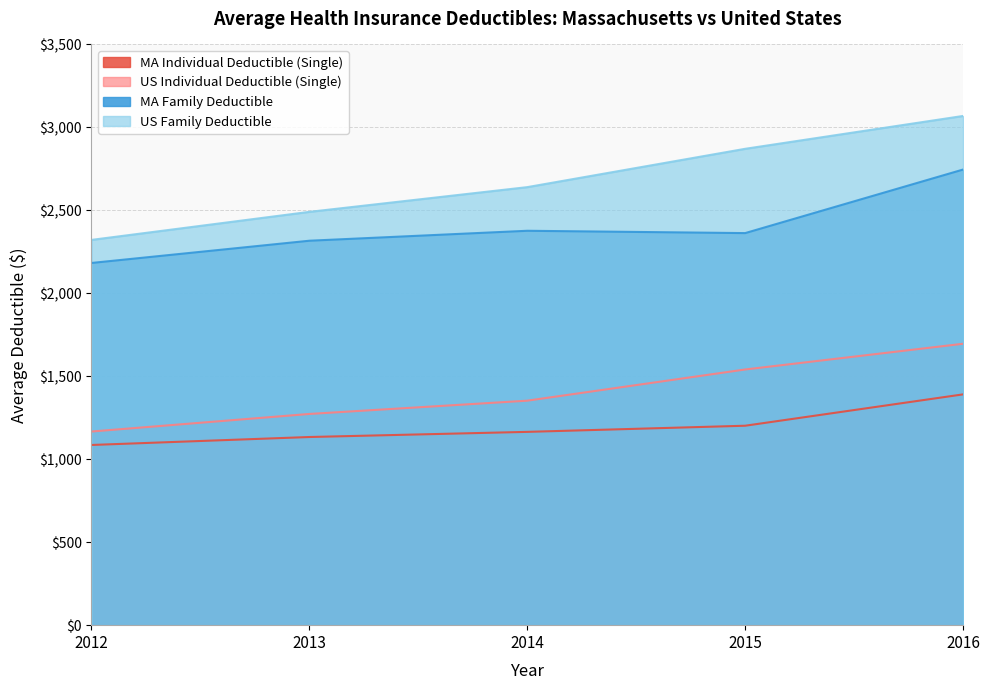

At how many categories does at least one series exceed 1416?

5